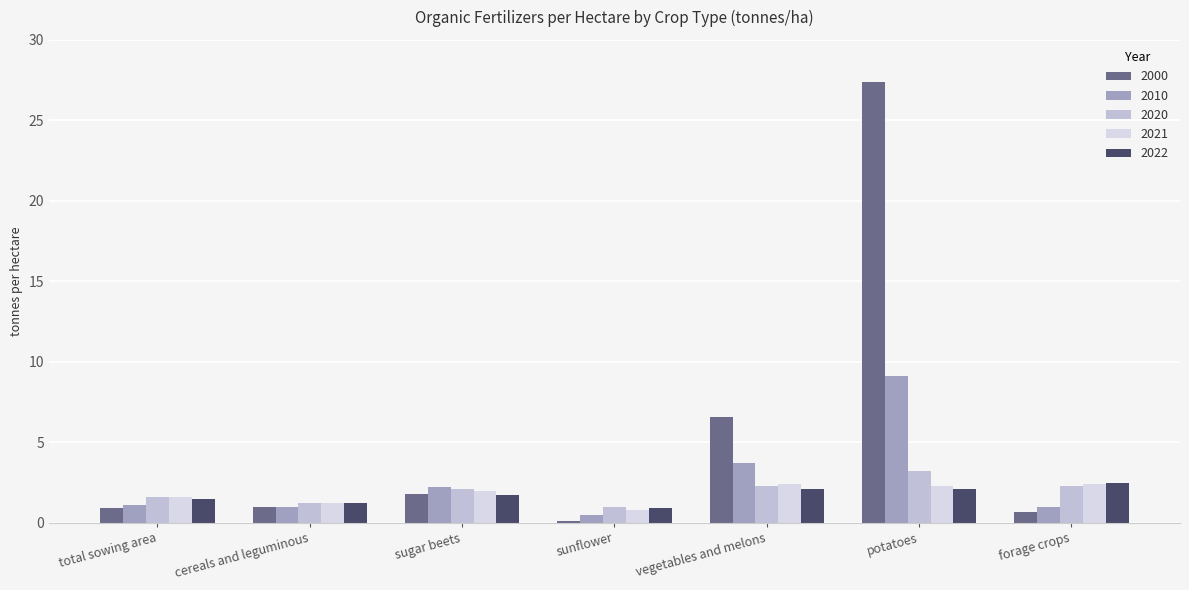

Where is 2022 nearest to the value 1?

sunflower